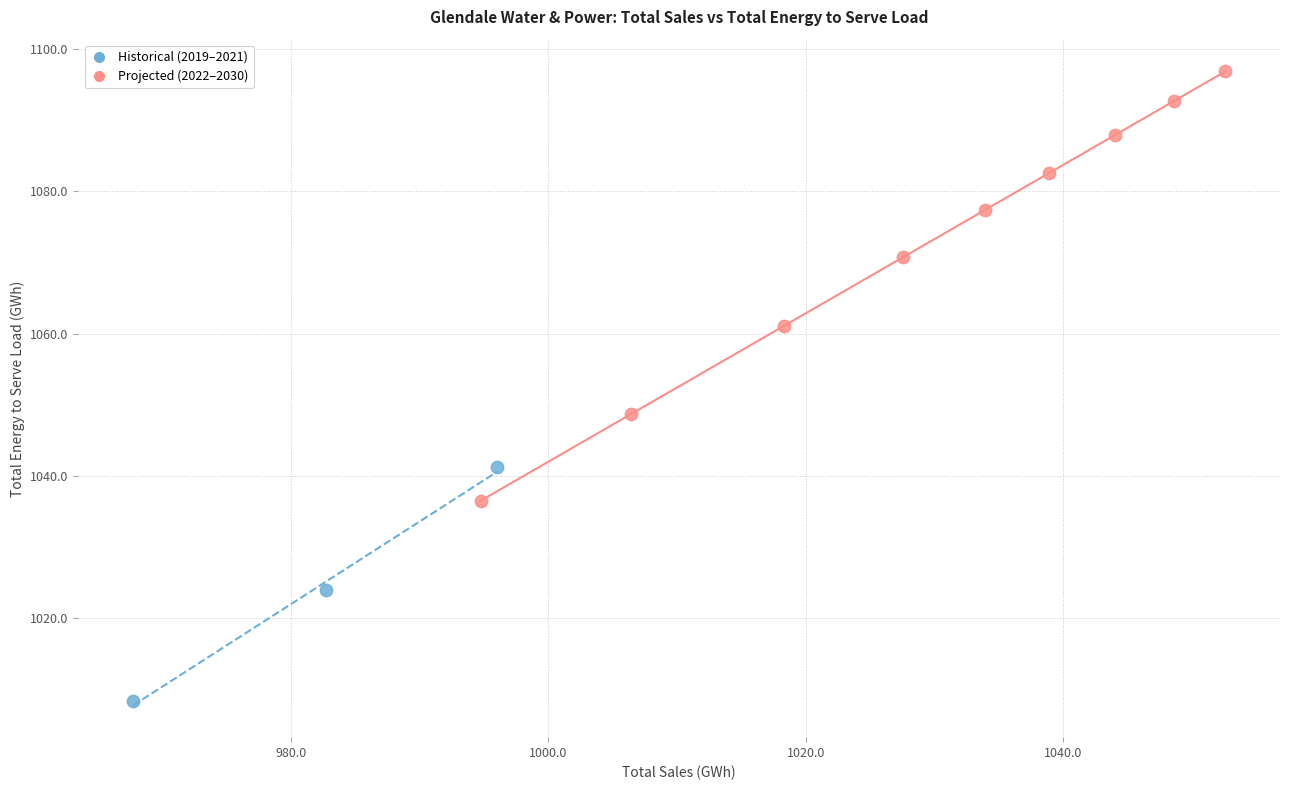

What are all the series names shown in the legend?

Historical (2019–2021), Projected (2022–2030)